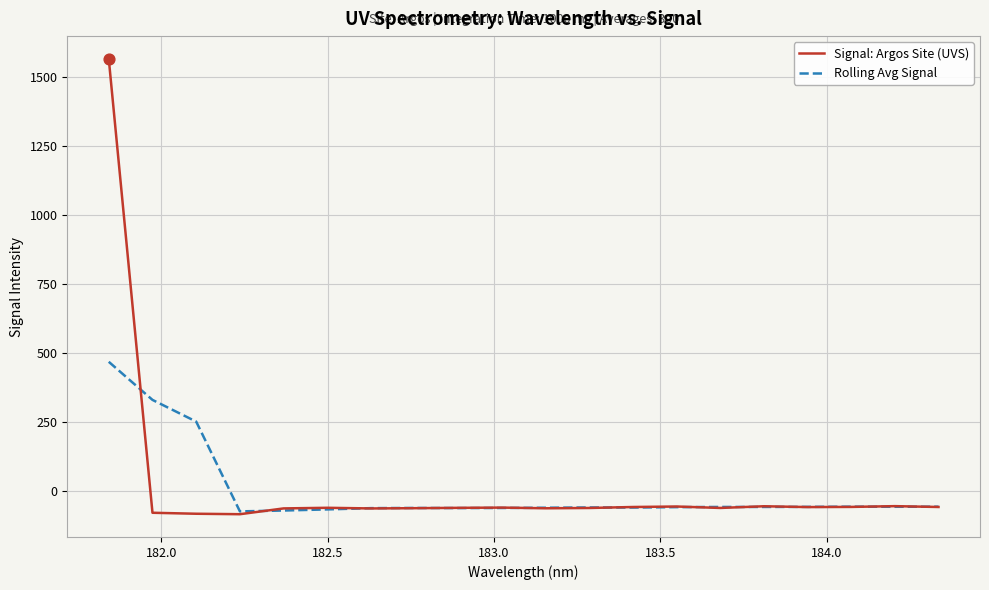

Which series has the largest range (max minus min)?

Signal: Argos Site (UVS)